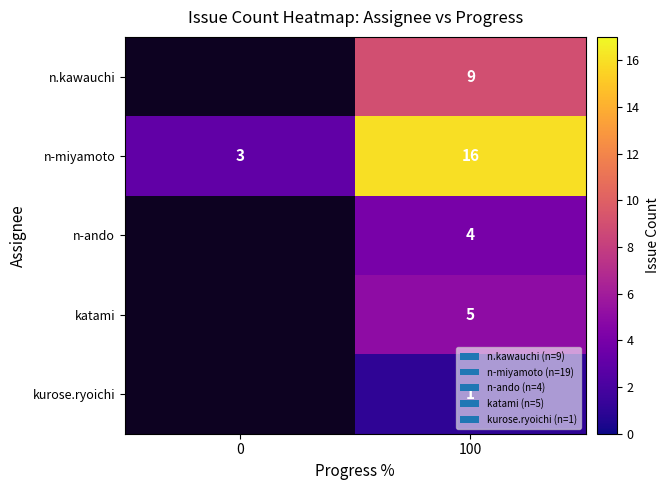

The value of n-miyamoto at 0 is 4. True or false?

False